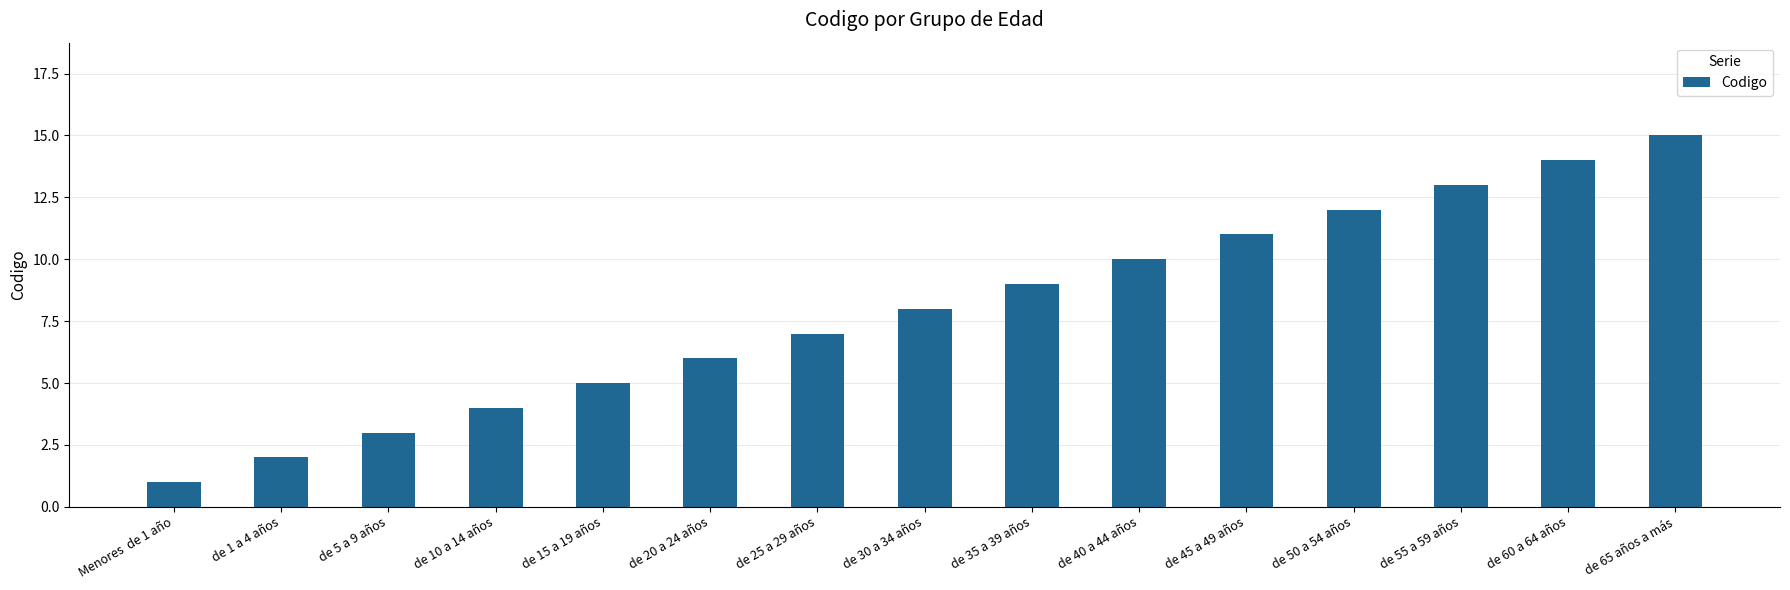

True or false: the data shows 6 at de 20 a 24 años.

True